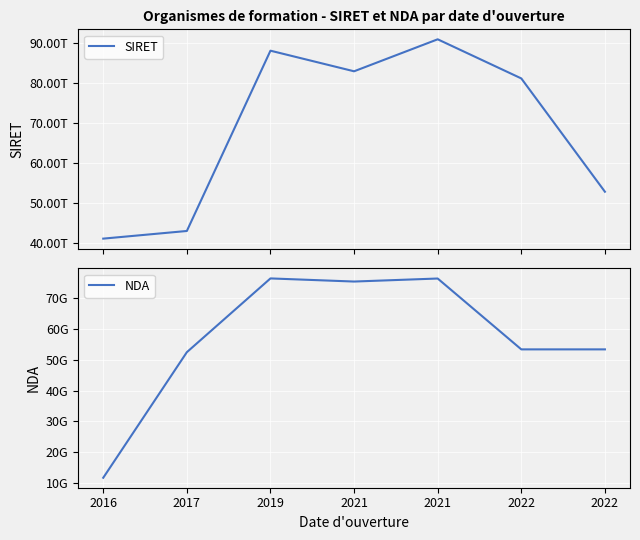

Is the value of NDA at 2022 greater than the value of SIRET at 2016?

No